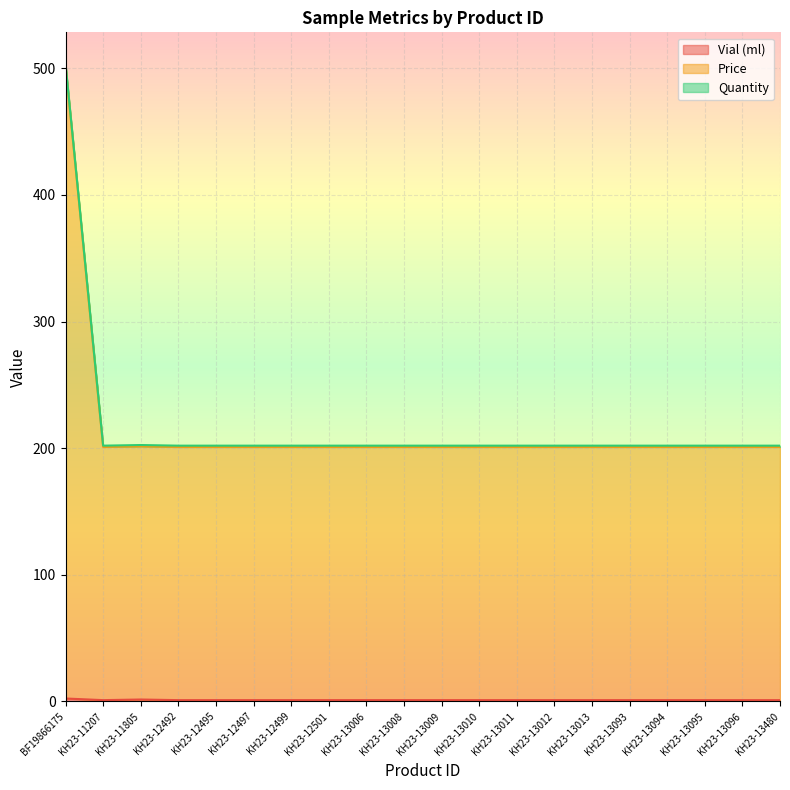

At which category is the sum across all series the highest?

BF19866175